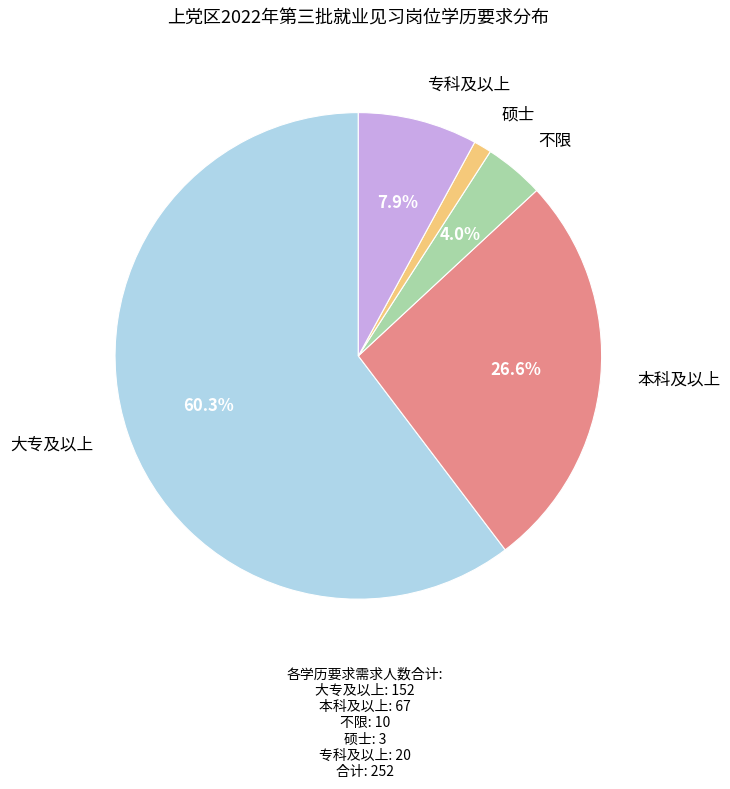

Does any single category account for the majority?

Yes